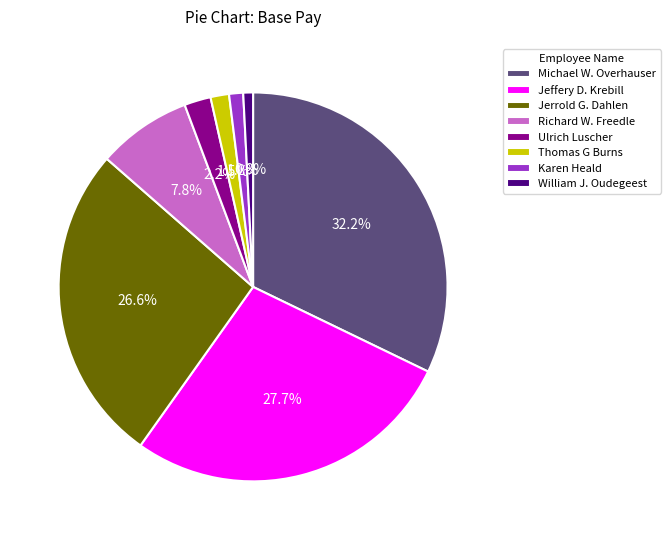

Is there any slice that represents more than half of the pie?

No